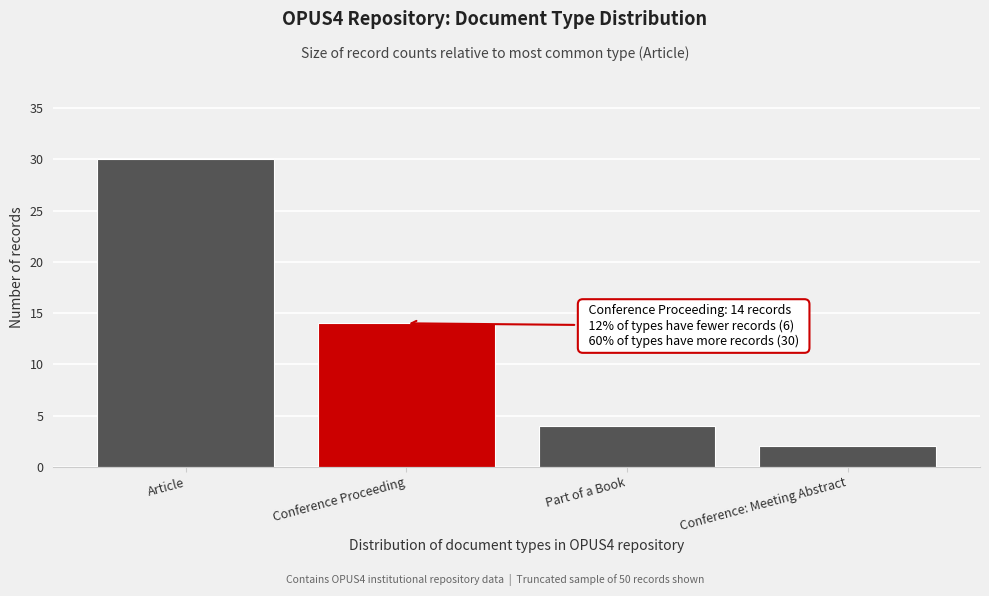

Reading left to right, extract all data points from this chart.

Article=30	Conference Proceeding=14	Part of a Book=4	Conference: Meeting Abstract=2